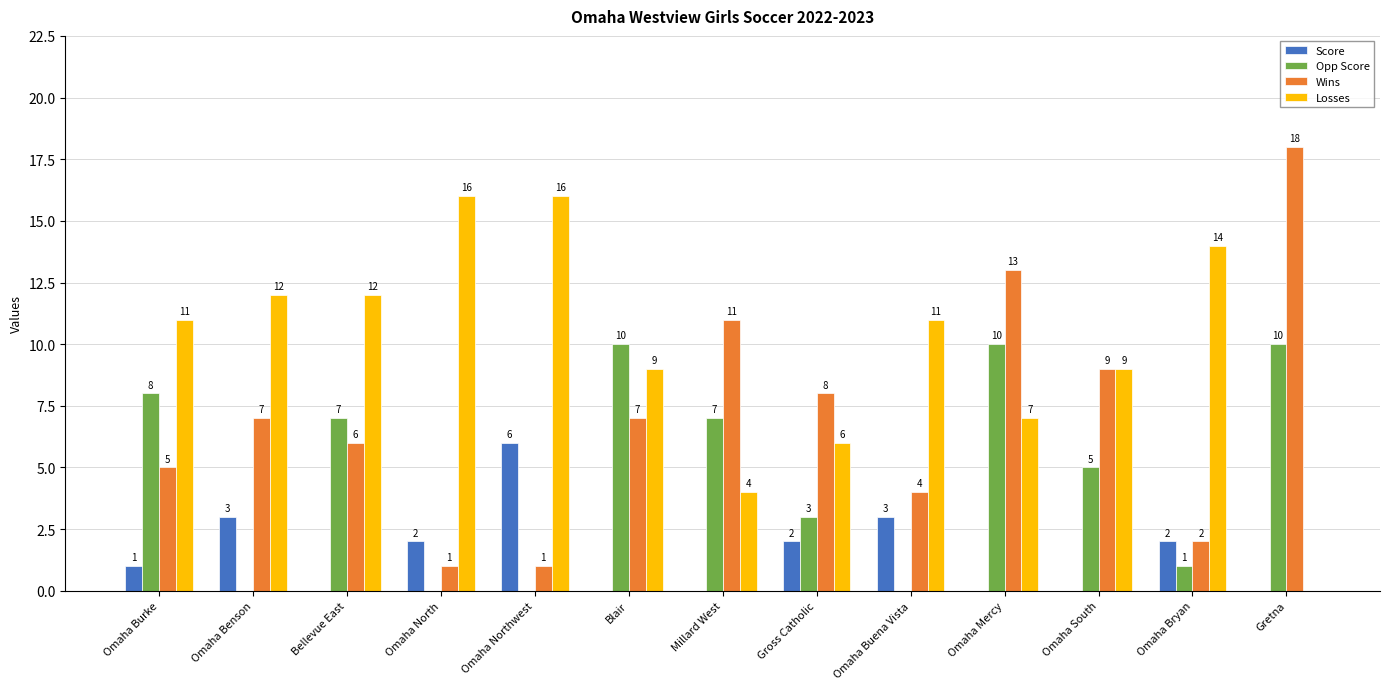

Between Omaha Benson and Gross Catholic, which series saw the biggest shift?

Losses